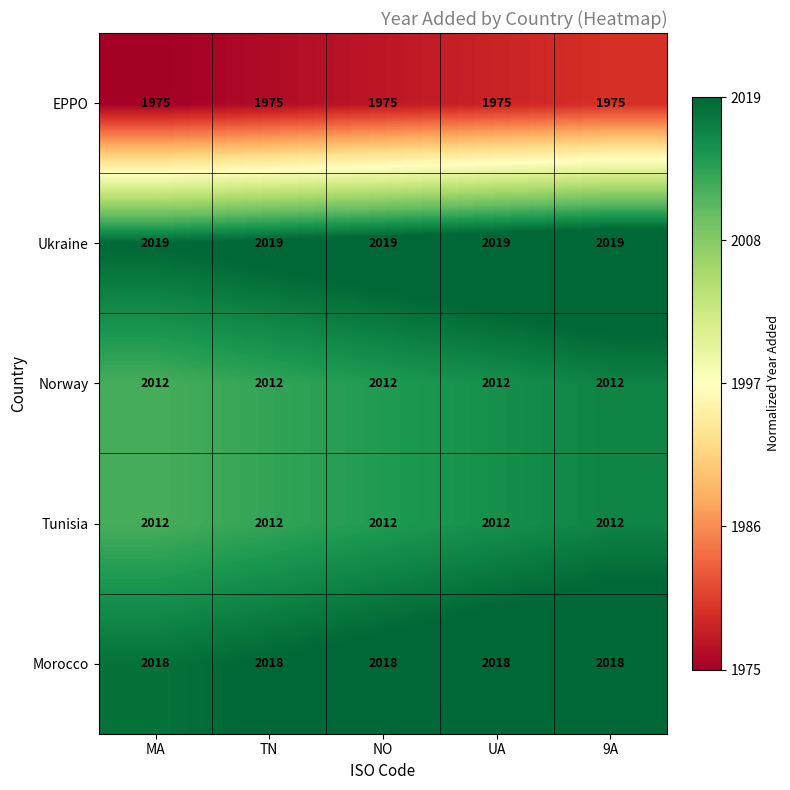

What is the lowest value of the Morocco series?

2018